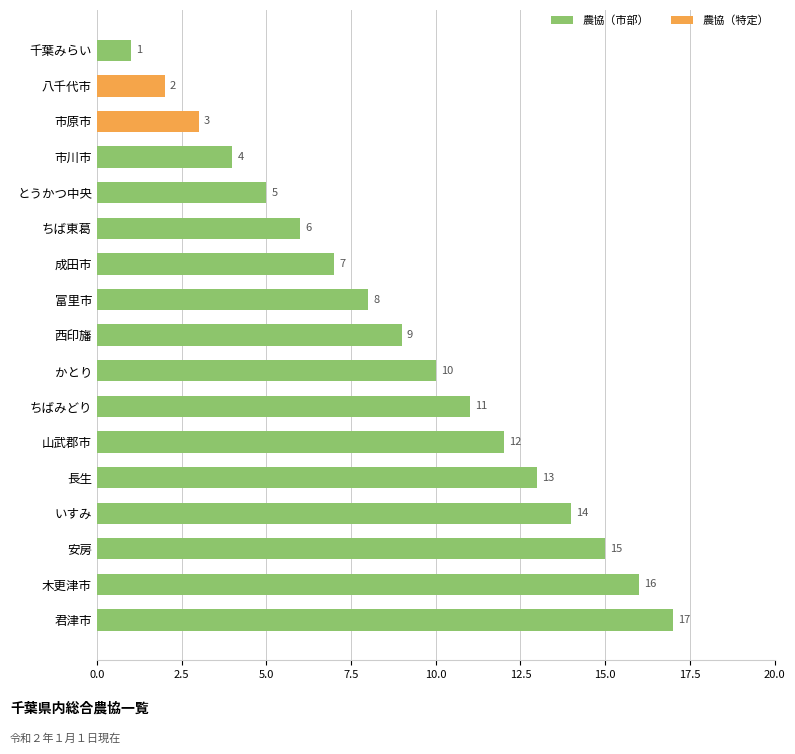

The chart shows a value of 13 at 長生. True or false?

True